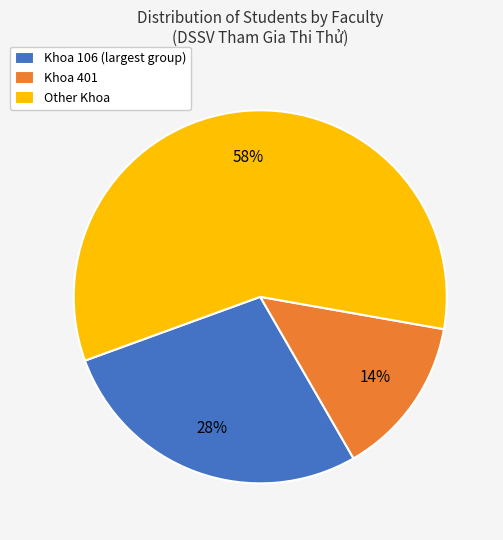

True or false: Khoa 401 accounts for 22% of the total.

False